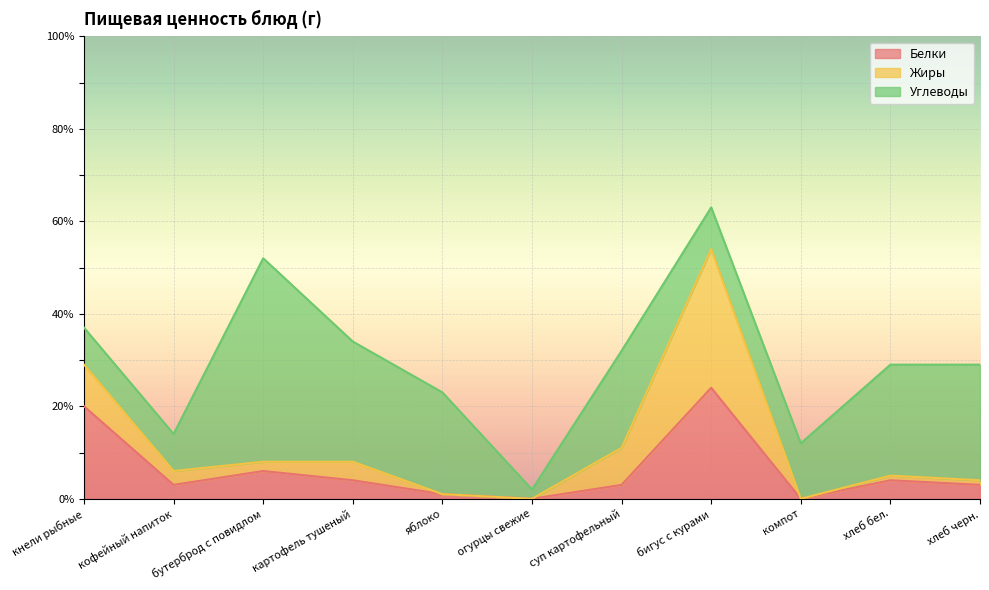

What is the label of the 4th point from the left?

картофель тушеный